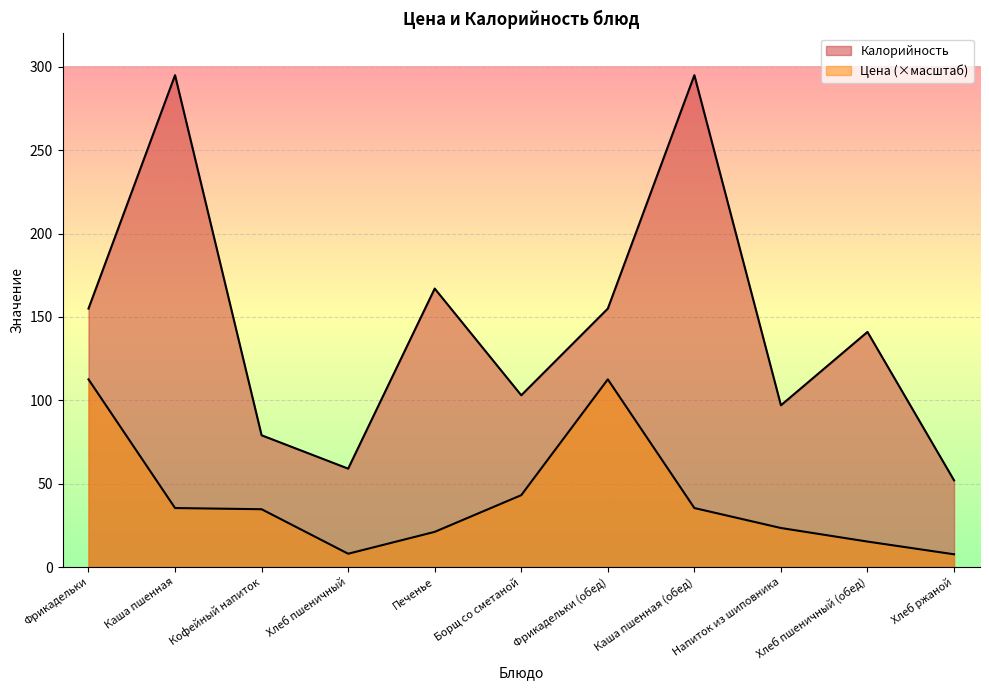

What is the difference between the highest and lowest values at Борщ со сметаной?

59.9